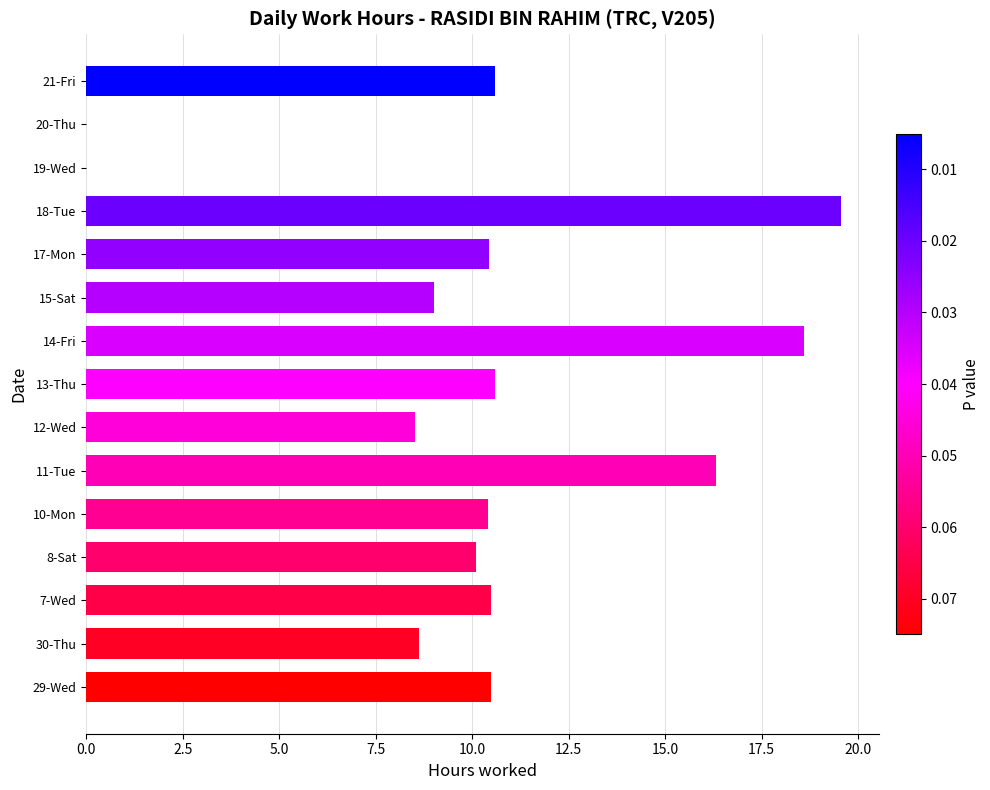

What is the greatest value displayed?

19.6